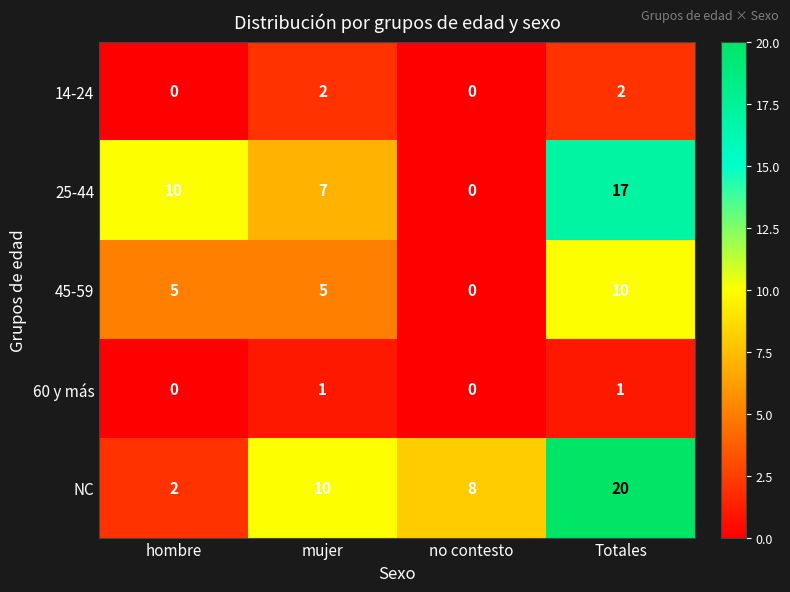

At which category is the sum across all series the highest?

Totales